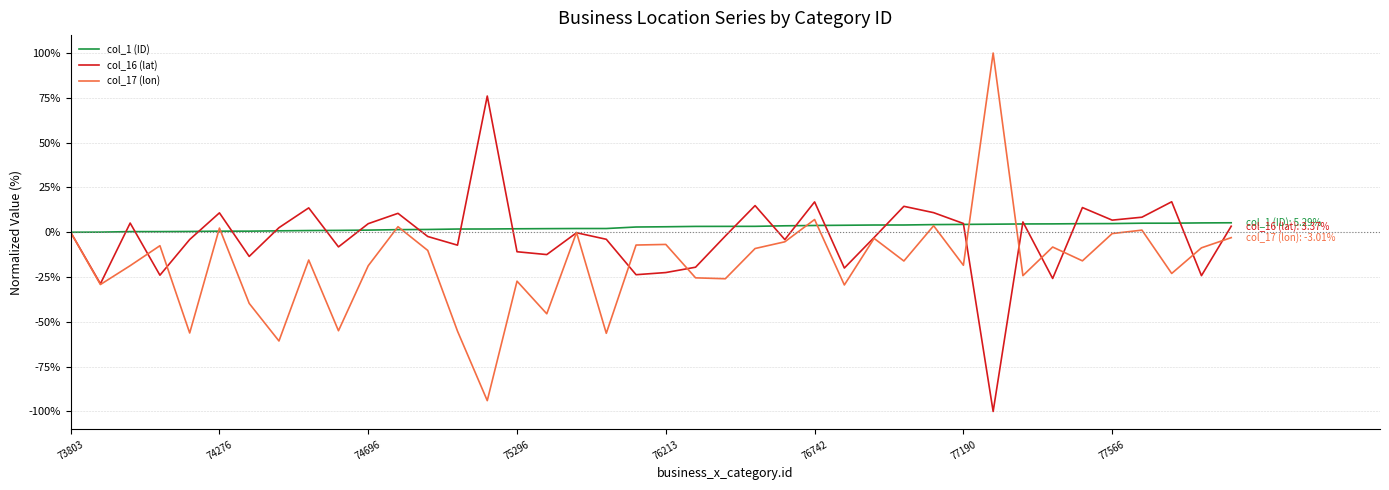

Rank the series by their average value, from lowest to highest.

col_17 (lon), col_16 (lat), col_1 (ID)